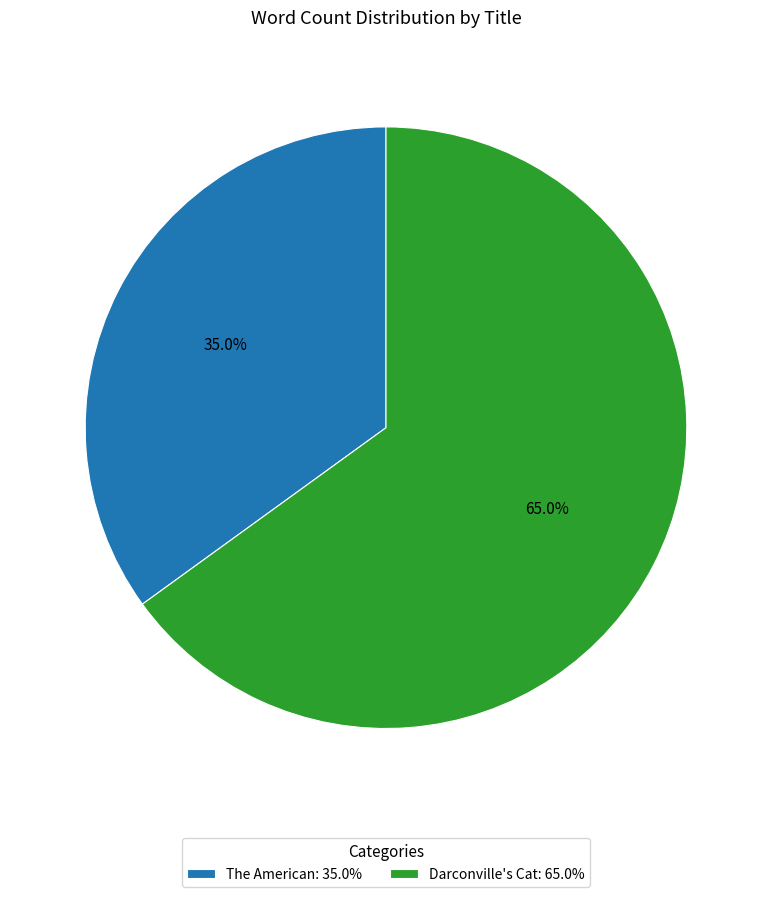

To the nearest percent, what portion does The American represent?

35%